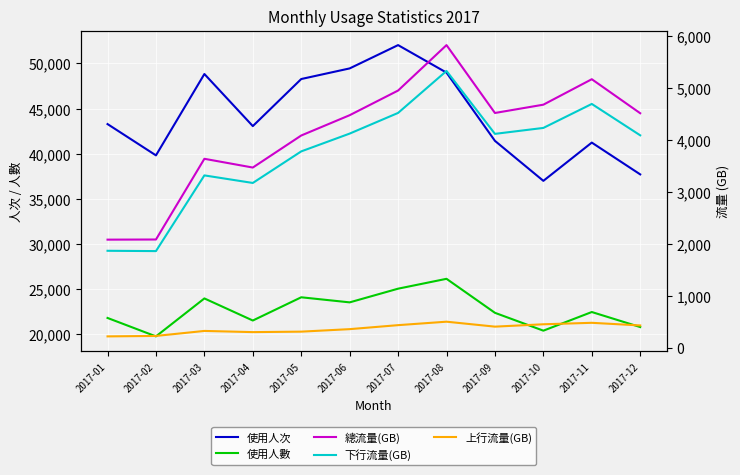

True or false: 使用人次 has more than 2 interior local peaks.

True